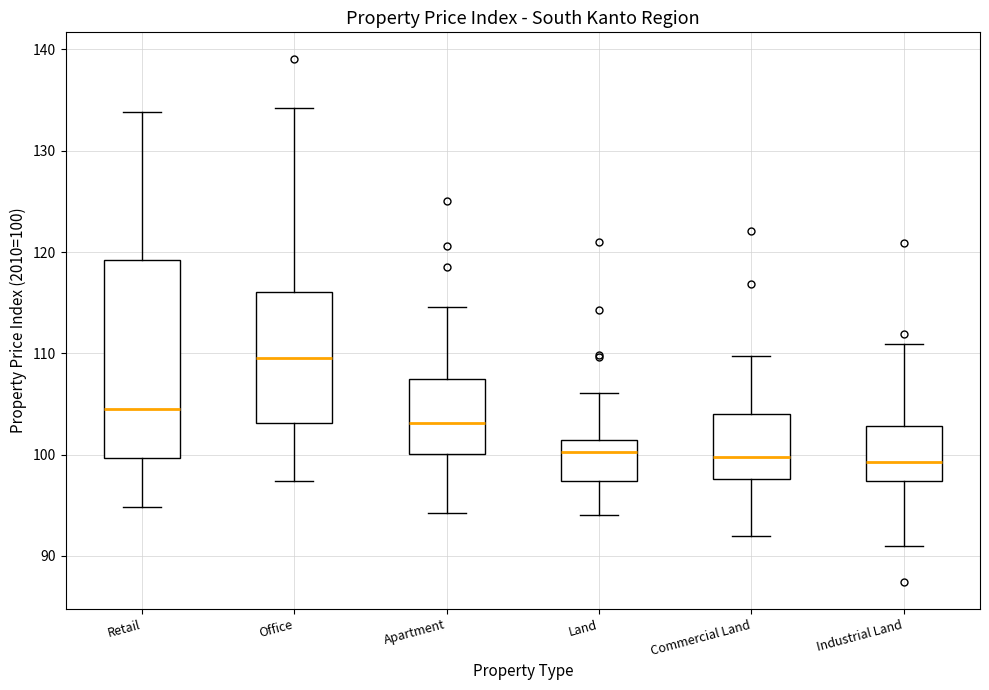

Reading left to right, transcribe this box plot: for each box, give where its median line is, the range the box spans, and where its two whiskers end, as read against the y-axis. The values are not printed on the chart, so give them approximately, as read against the axis.

Retail: median 105, box 100 to 119, whiskers 95 to 134
Office: median 110, box 103 to 116, whiskers 97 to 134
Apartment: median 103, box 100 to 107, whiskers 94 to 115
Land: median 100, box 97 to 101, whiskers 94 to 106
Commercial Land: median 100, box 98 to 104, whiskers 92 to 110
Industrial Land: median 99, box 97 to 103, whiskers 91 to 111